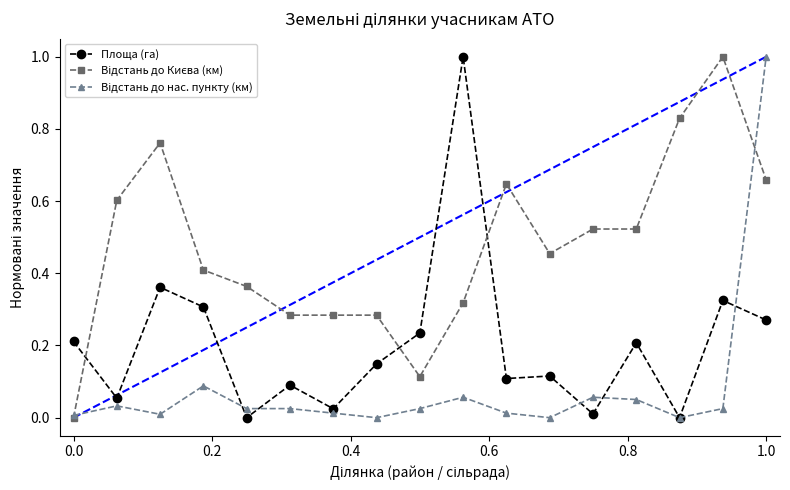

True or false: Площа (га) and Відстань до нас. пункту (км) cross at least once.

True